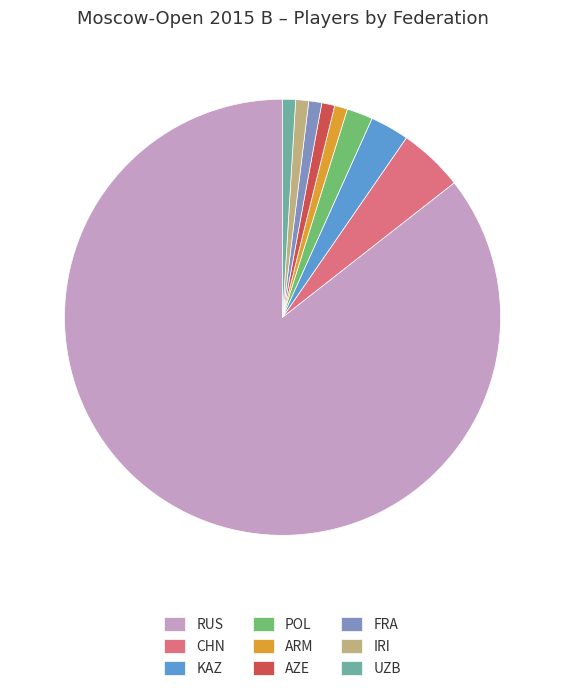

Is there a majority slice in this chart?

Yes